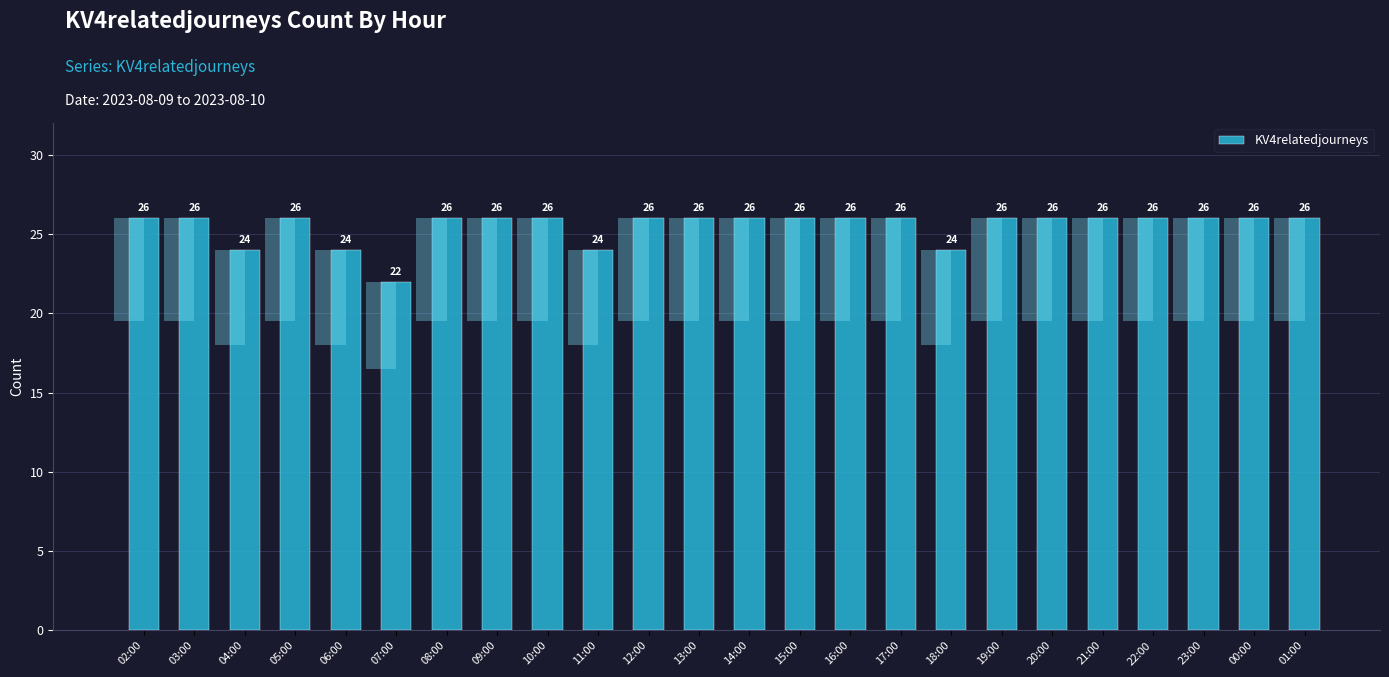

What is the value of the 4th bar from the left?

26